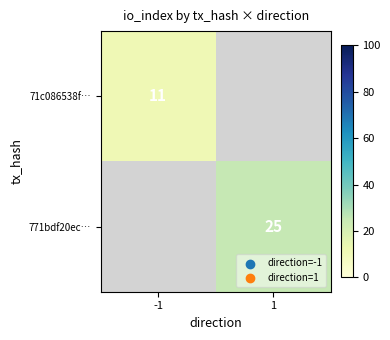

What is the maximum value shown in the chart?

25.0